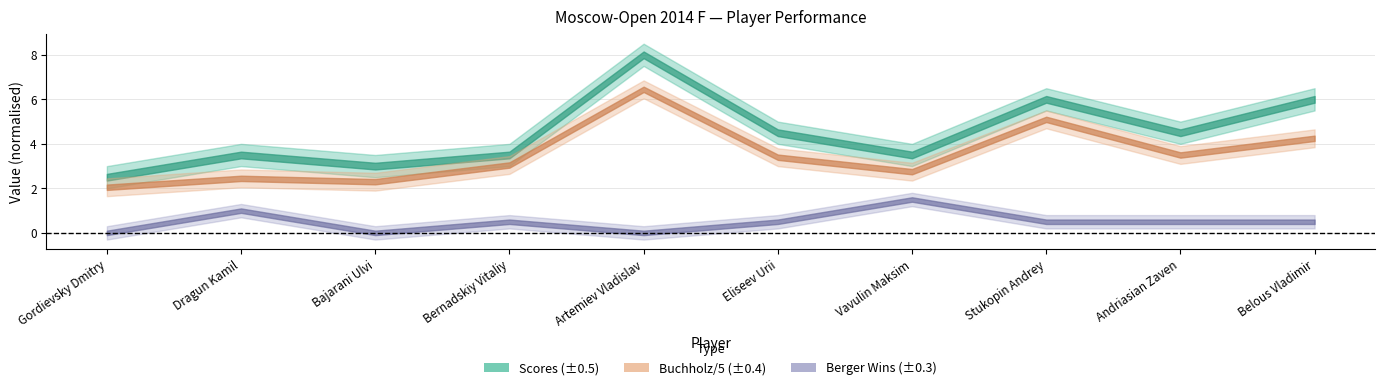

How many values in the Scores series are below 4?

5